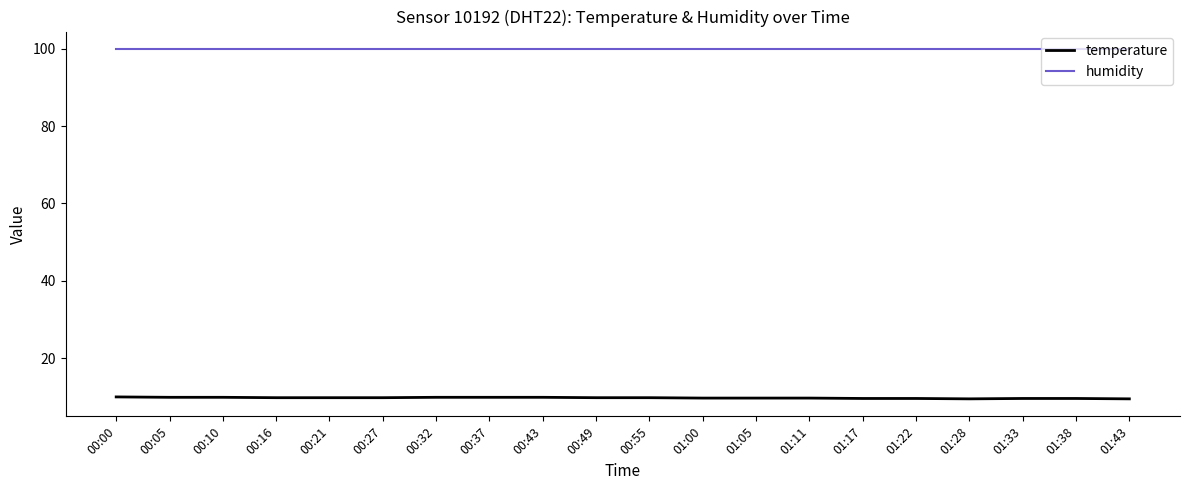

True or false: temperature and humidity cross at least once.

False